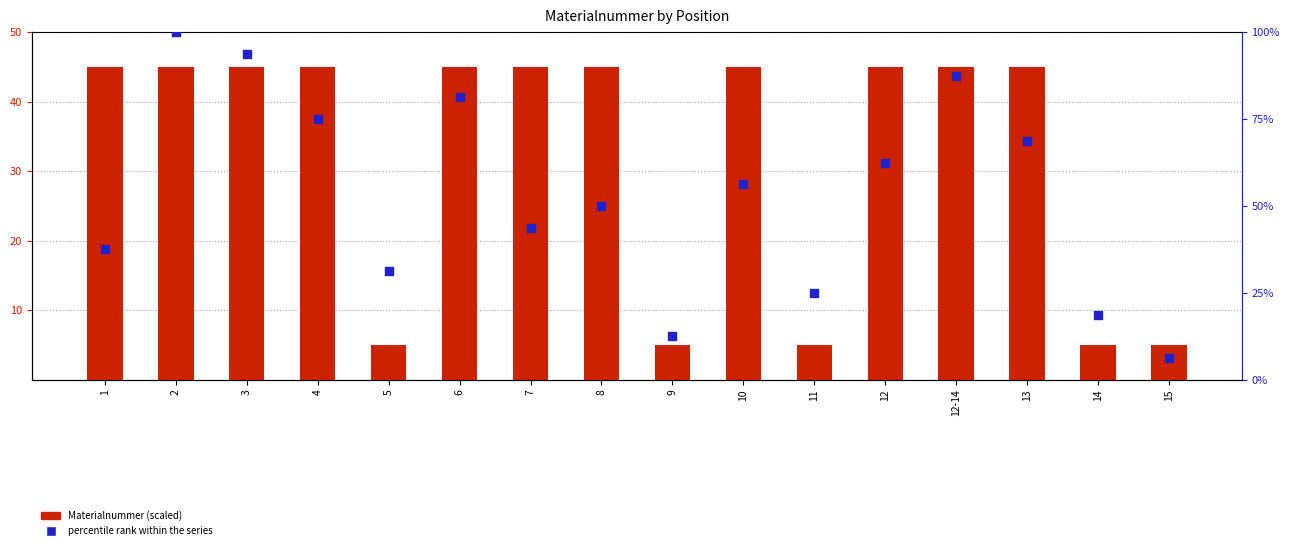

Is the value of Materialnummer (scaled) at 11 greater than the value of percentile rank within the series at 11?

No